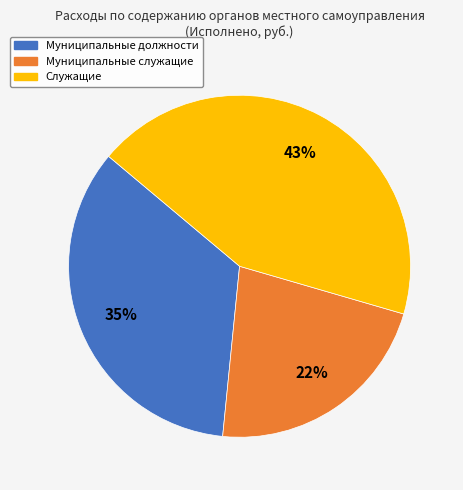

To the nearest percent, what is the average slice percentage?

33%